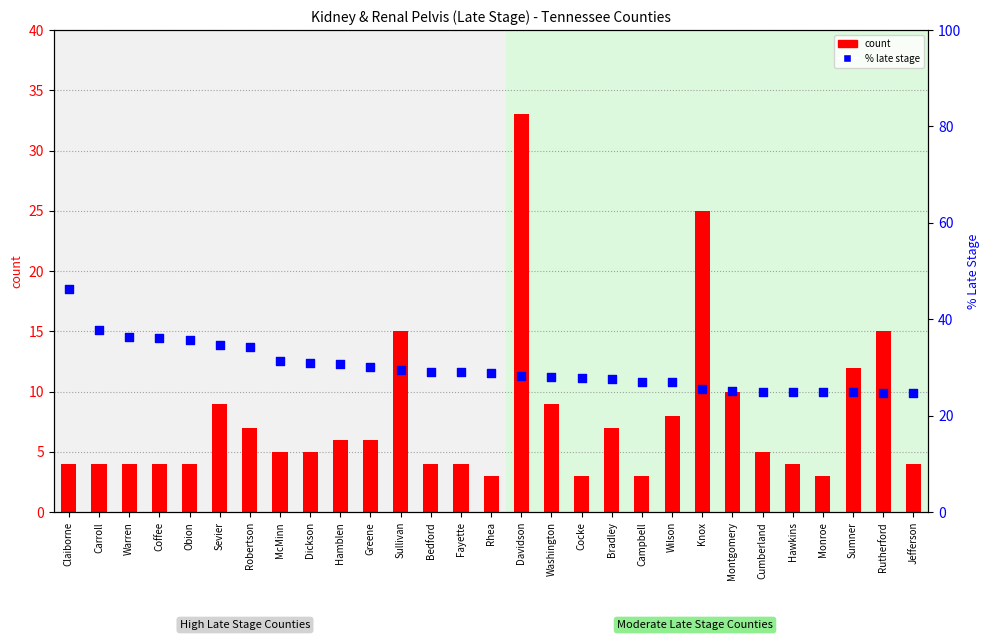

Which series contains the lowest Y value?

count